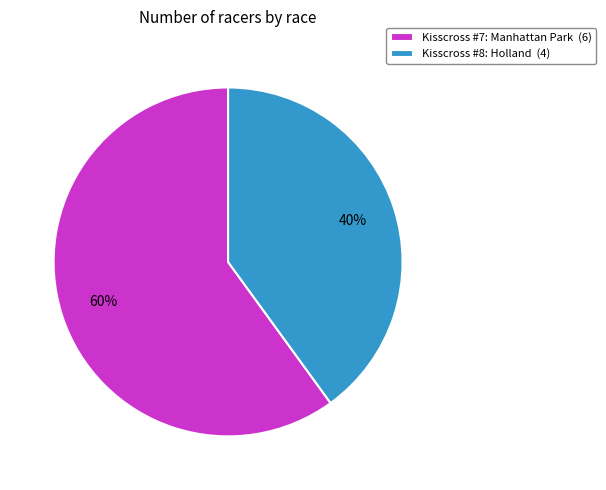

Which category has the smallest portion of the pie?

Kisscross #8: Holland